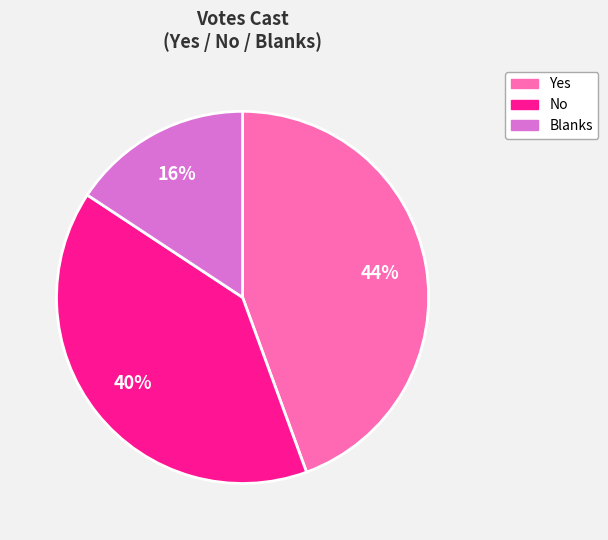

Is the sum of No and Yes greater than half?

Yes